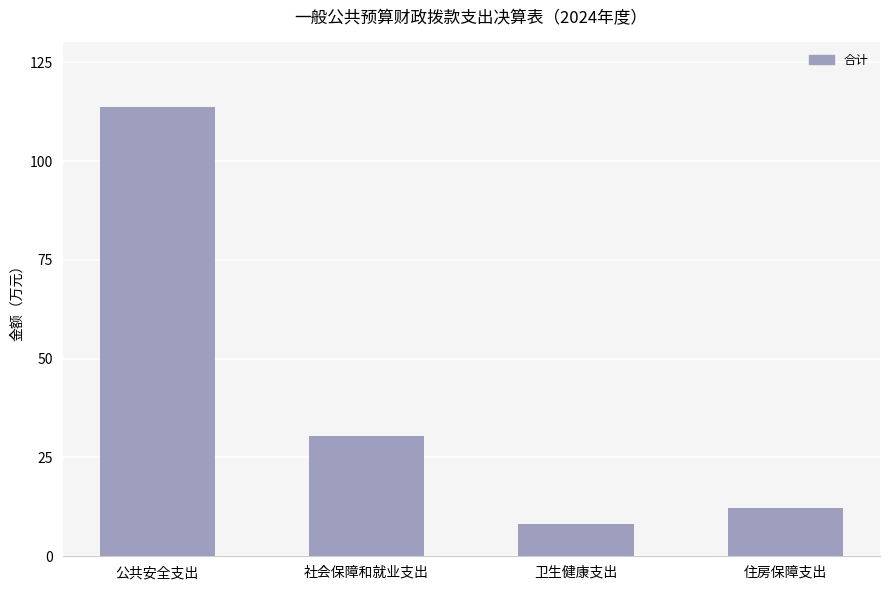

Read the value at 公共安全支出.

113.7